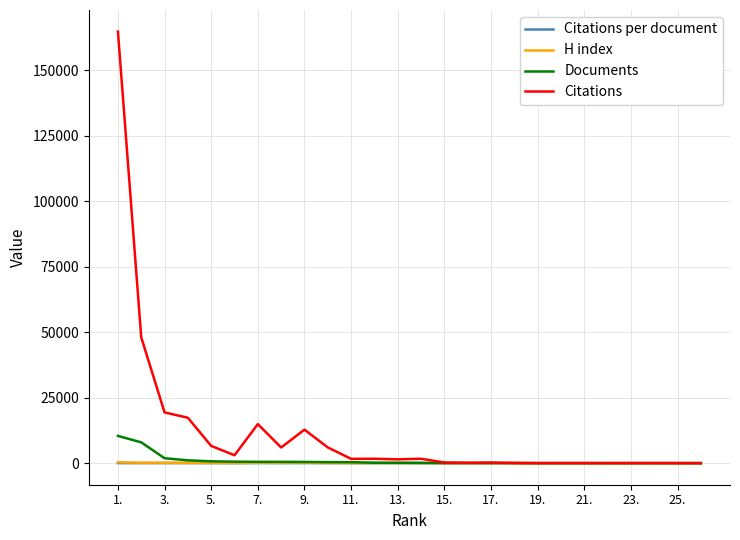

Which series has the widest spread of values?

Citations